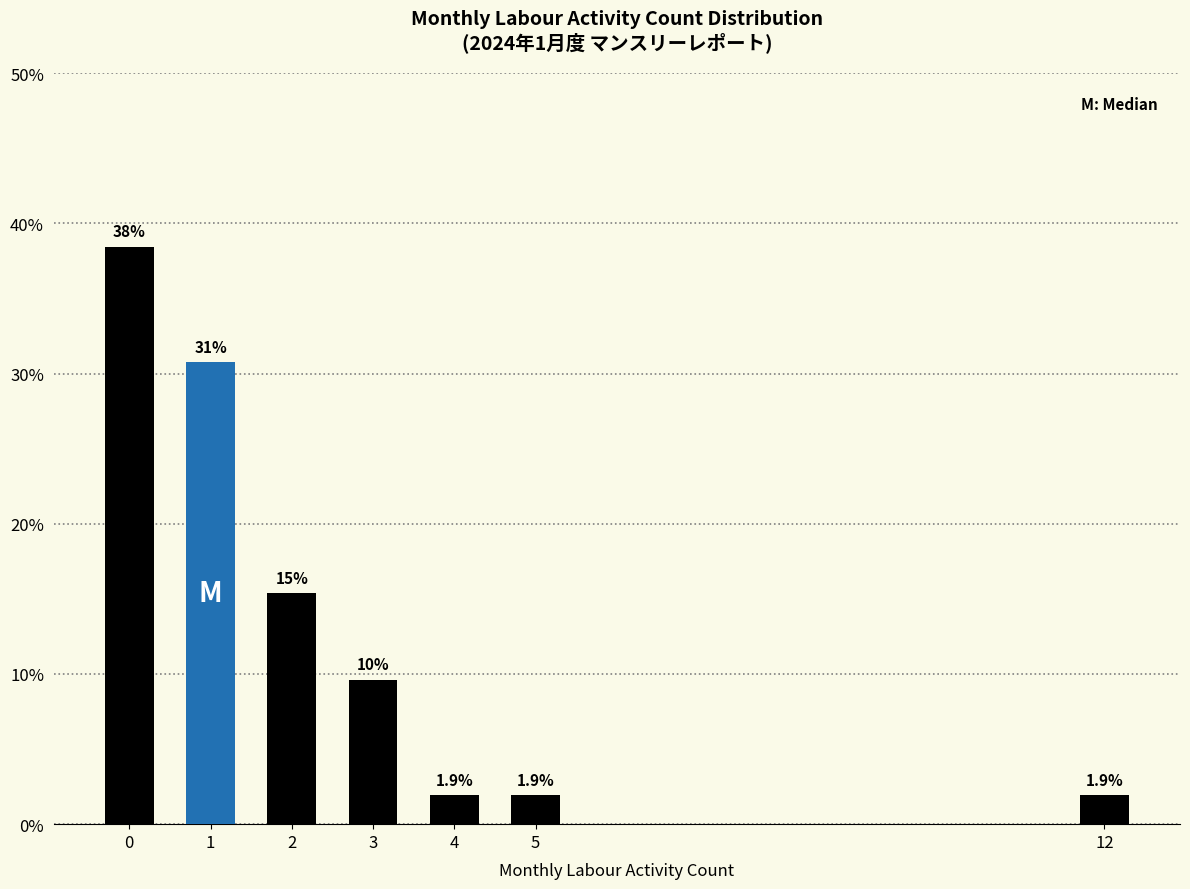

How many bars are there in total?

7